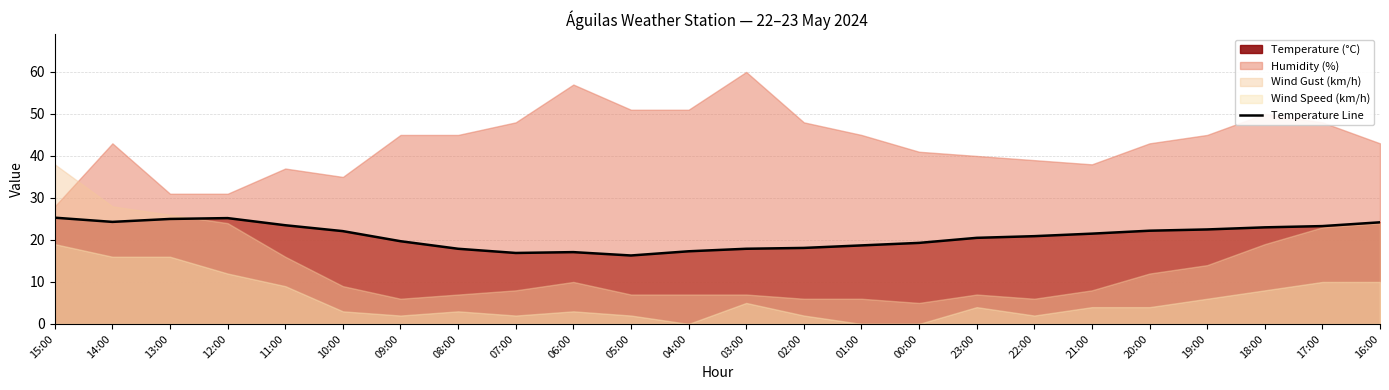

How many interior local peaks (higher than both neighbors) does the data have?

2